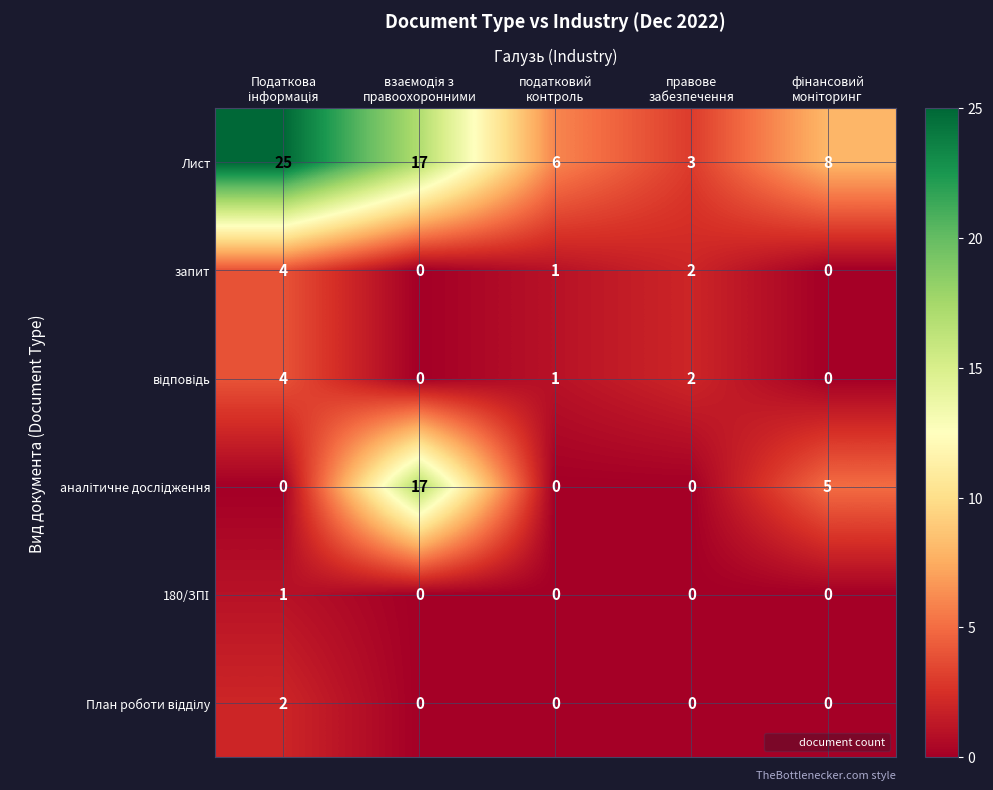

What is the greatest value displayed?

25